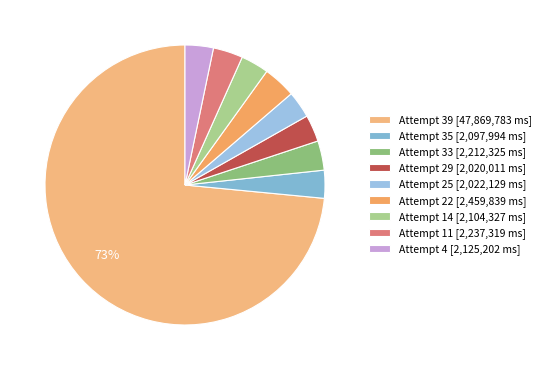

Count the number of slices in the pie.

9